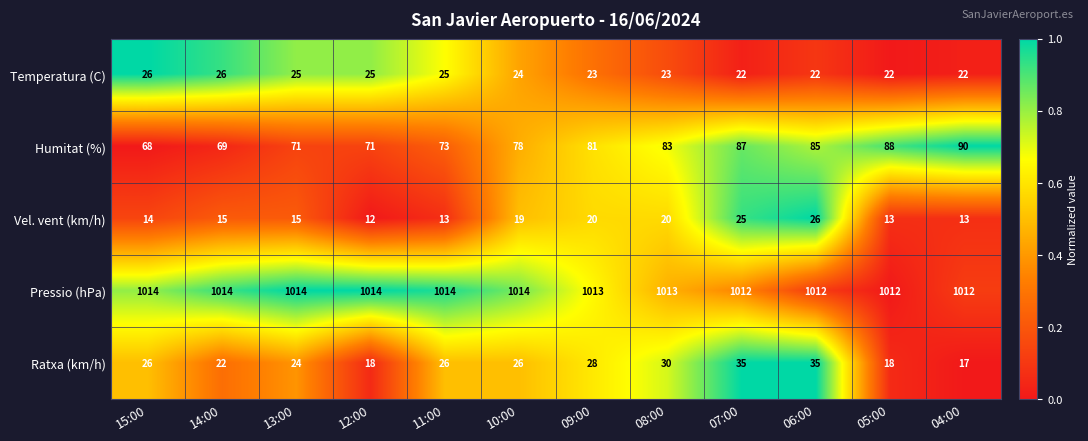

Which series has the largest range (max minus min)?

Humitat (%)